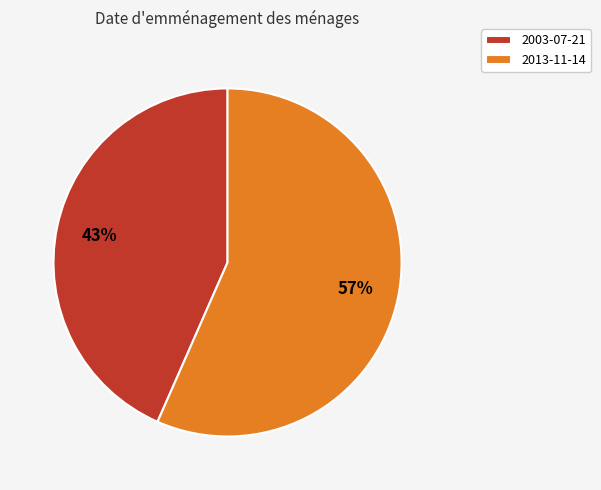

Does 2013-11-14 account for over 50% of the chart?

Yes